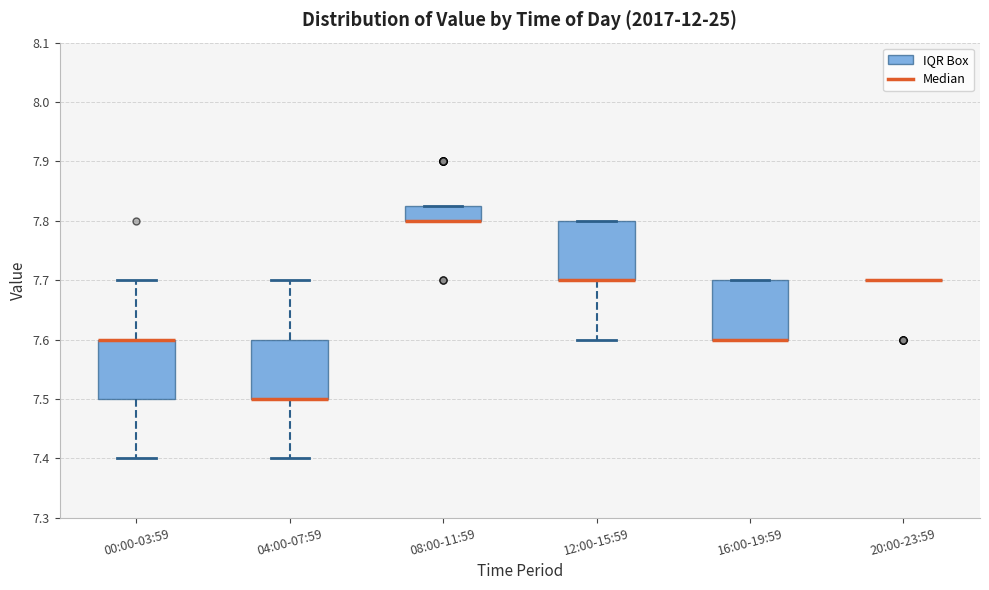

Reading left to right, read every box against the y-axis: the position of its median line, the range the box covers, and the ends of its whiskers. The values are not printed on the chart, so give them approximately, as read against the axis.

00:00-03:59: median 7.60 (drawn on the box's upper edge), box 7.50 to 7.60, whiskers 7.40 to 7.70
04:00-07:59: median 7.50 (drawn on the box's lower edge), box 7.50 to 7.60, whiskers 7.40 to 7.70
08:00-11:59: median 7.80 (drawn on the box's lower edge), box 7.80 to 7.83, whiskers 7.80 to 7.83
12:00-15:59: median 7.70 (drawn on the box's lower edge), box 7.70 to 7.80, whiskers 7.60 to 7.80
16:00-19:59: median 7.60 (drawn on the box's lower edge), box 7.60 to 7.70, whiskers 7.60 to 7.70
20:00-23:59: box collapsed to a line at 7.70, whiskers 7.70 to 7.70